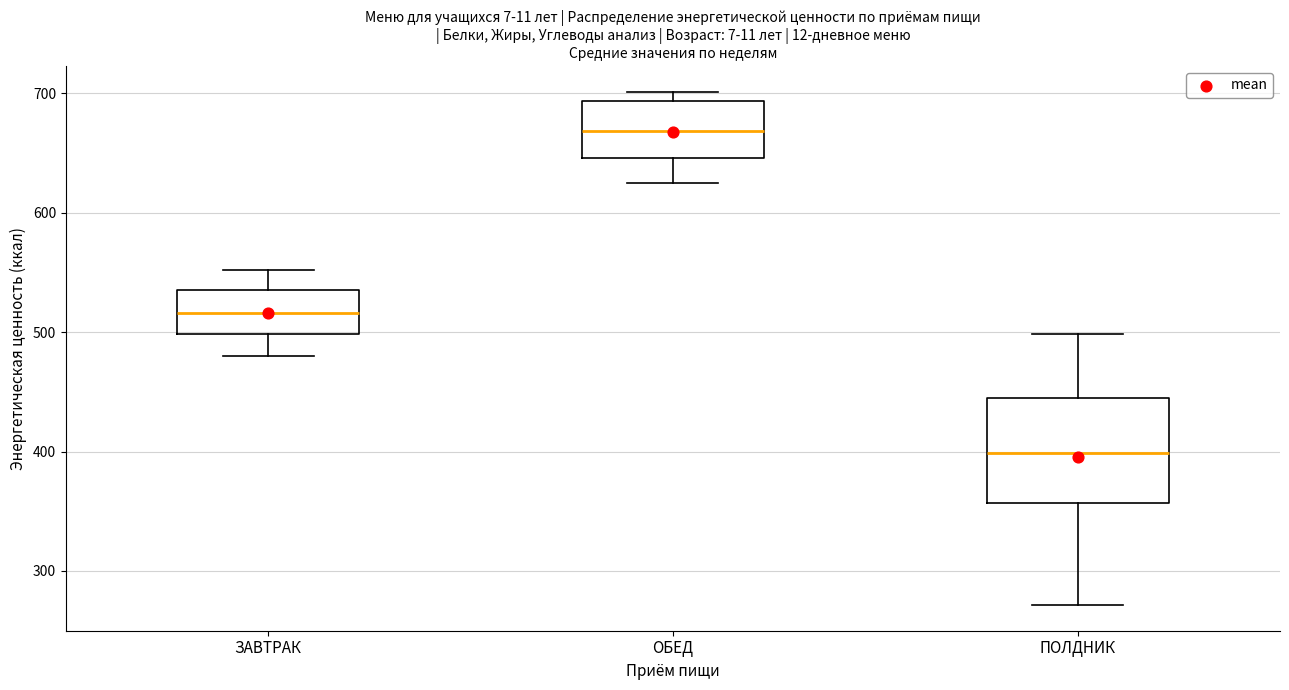

Which box has the lowest median line?

ПОЛДНИК